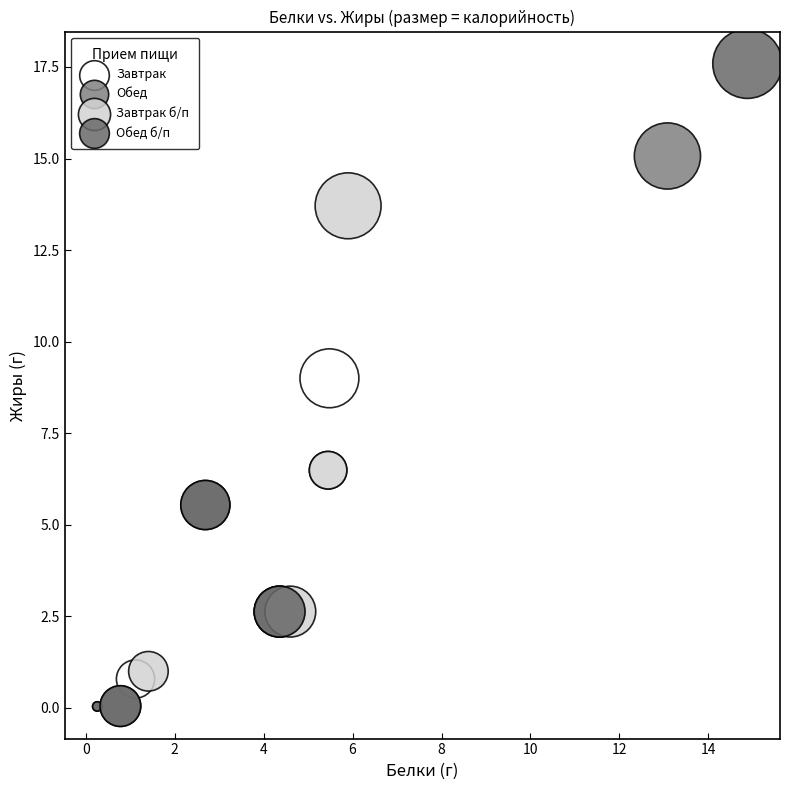

Which series has the largest Y range (max minus min)?

Обед б/п